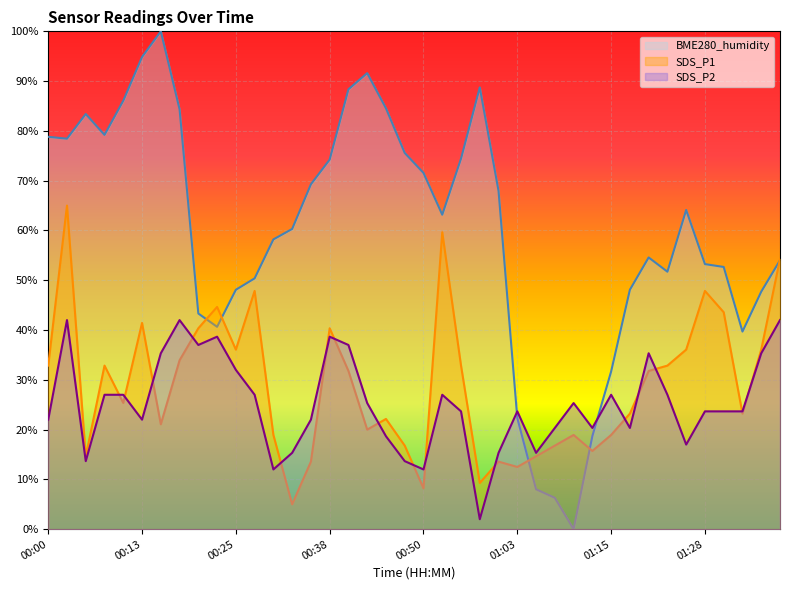

At which label does SDS_P2 first exceed 23?

00:03